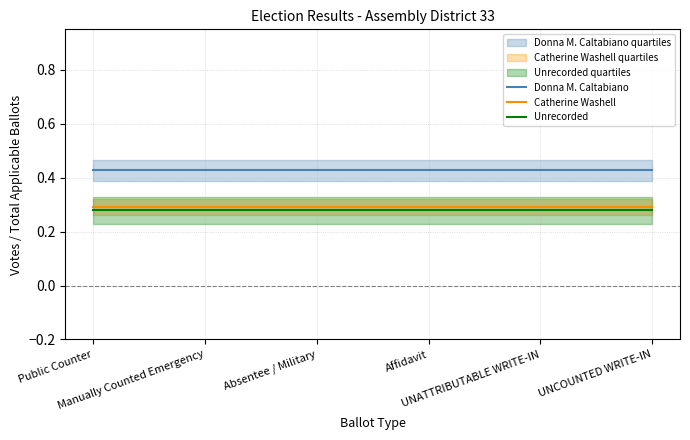

True or false: Unrecorded and Donna M. Caltabiano cross at least once.

False